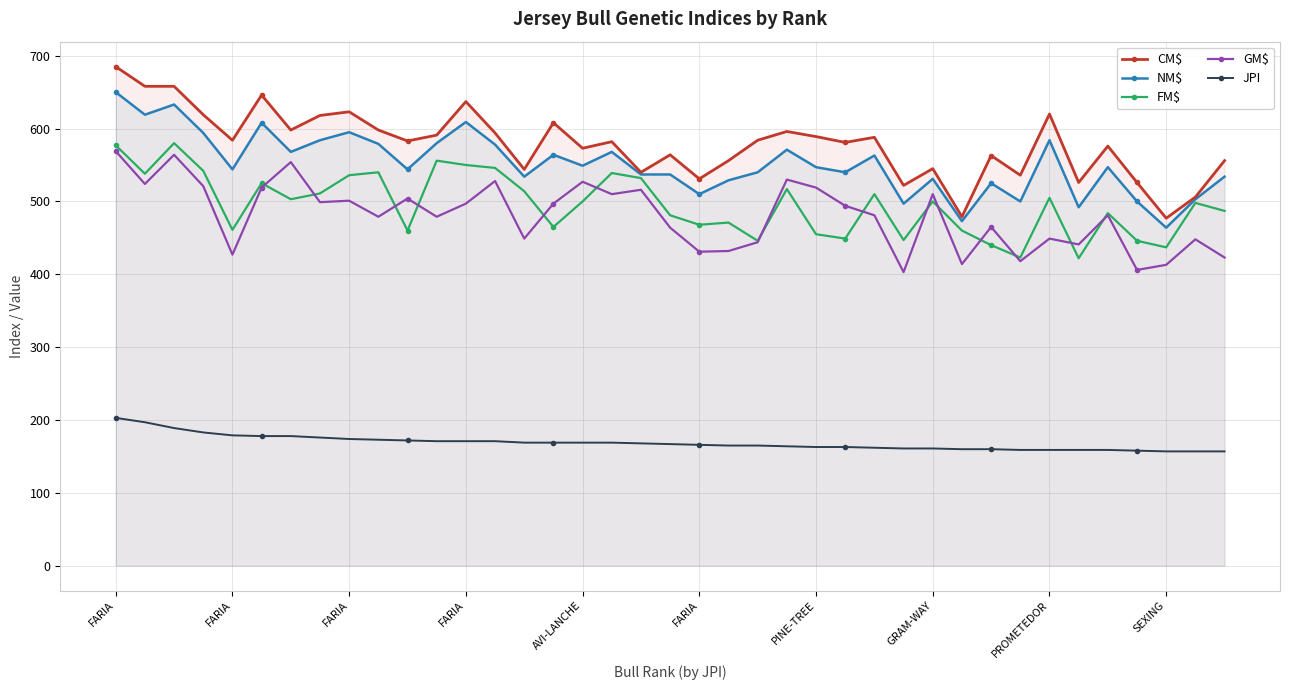

Read the NM$ value at 33, to the nearest 50.

500